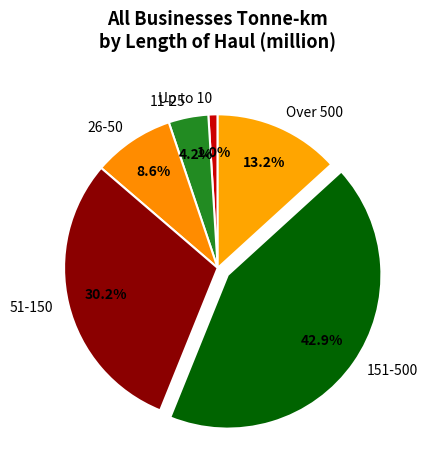

What is the smallest slice in the pie chart?

Up to 10